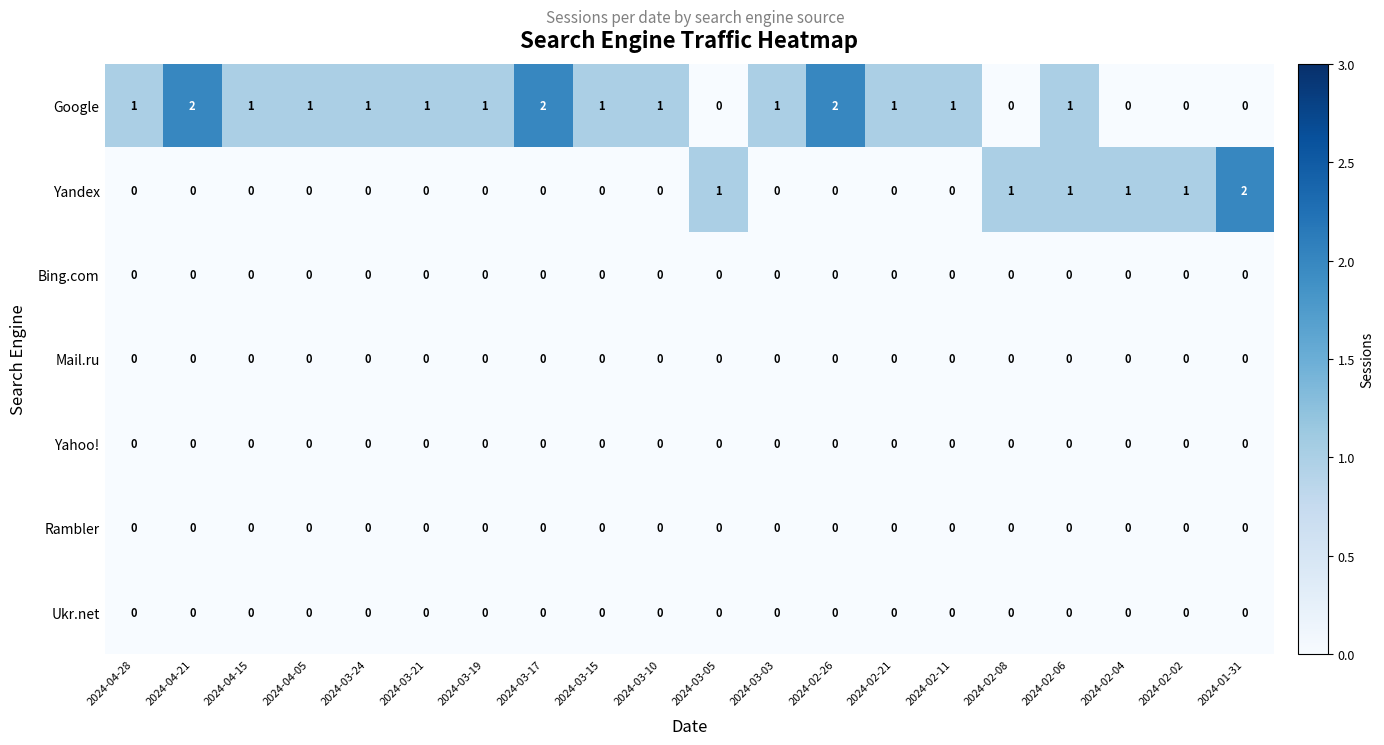

Is the value of Mail.ru at 2024-02-11 greater than the value of Google at 2024-04-15?

No